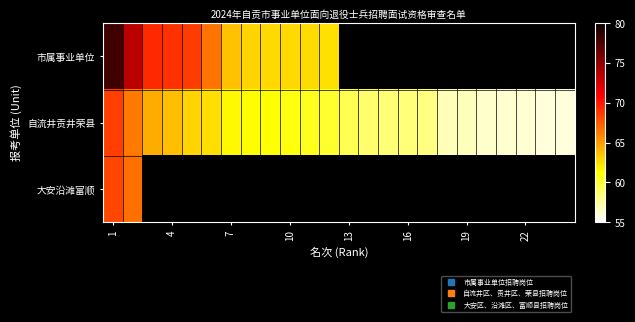

How many distinct data groups are displayed?

3